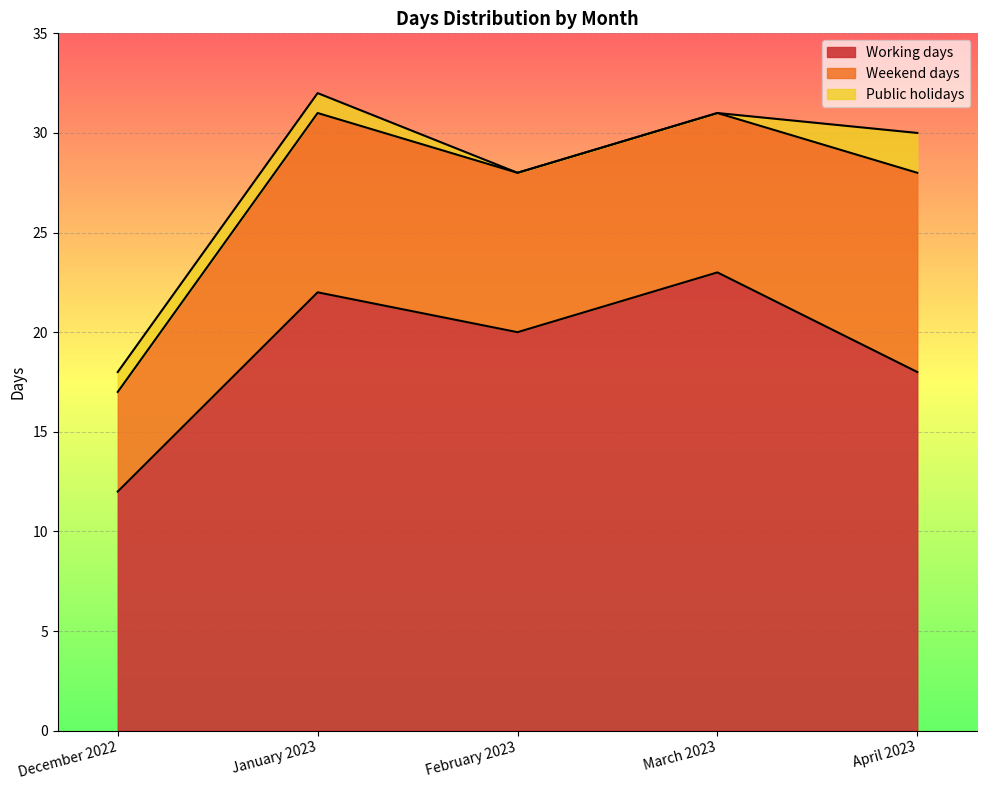

At how many categories does at least one series exceed 4?

5